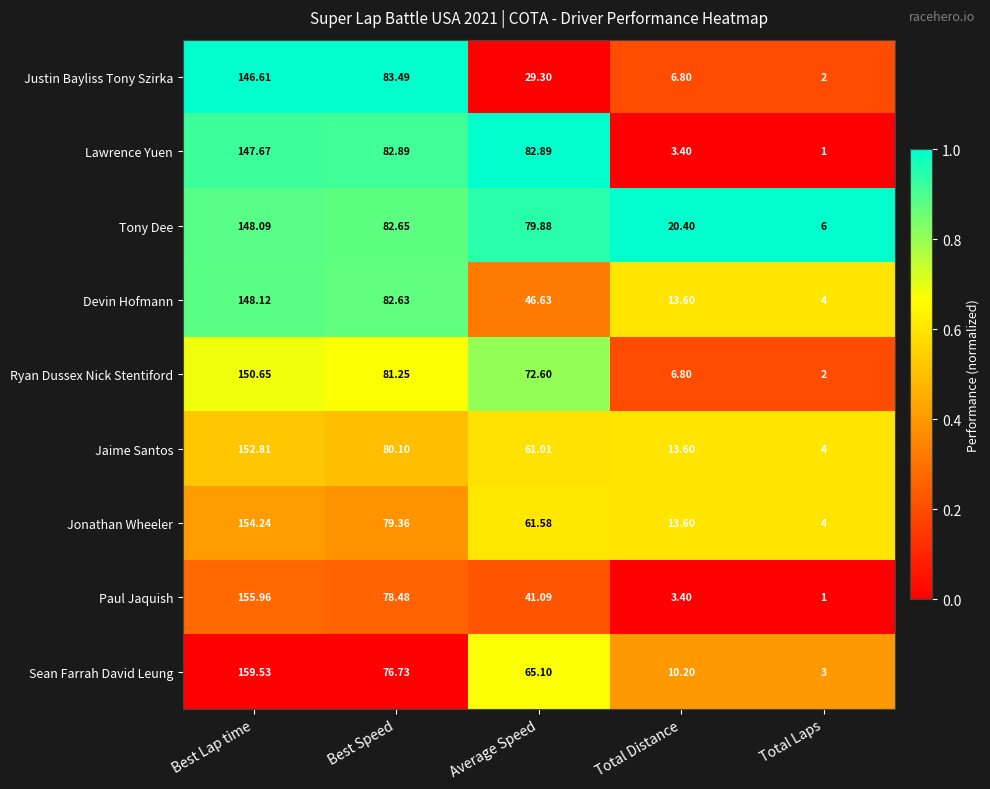

Which series changed the most between Best Lap time and Total Laps?

Sean Farrah David Leung